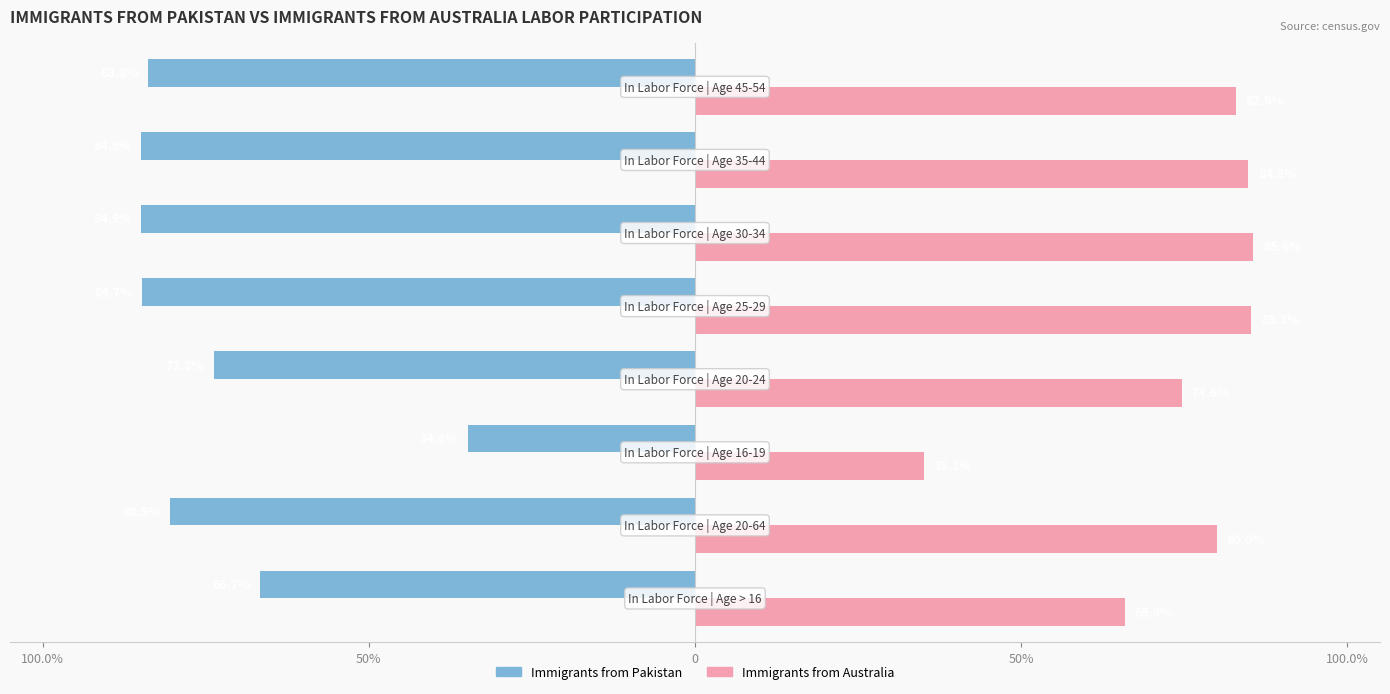

Reading left to right, list all the values displayed in this chart.

Immigrants from Pakistan: -66.7	-80.5	-34.8	-73.8	-84.7	-84.9	-84.9	-83.8
Immigrants from Australia: 65.9	80.0	35.1	74.6	85.3	85.6	84.8	82.9